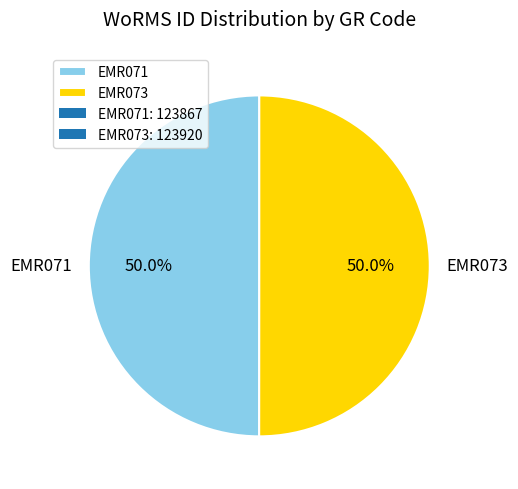

To the nearest percent, what percentage of the pie is EMR071?

50%